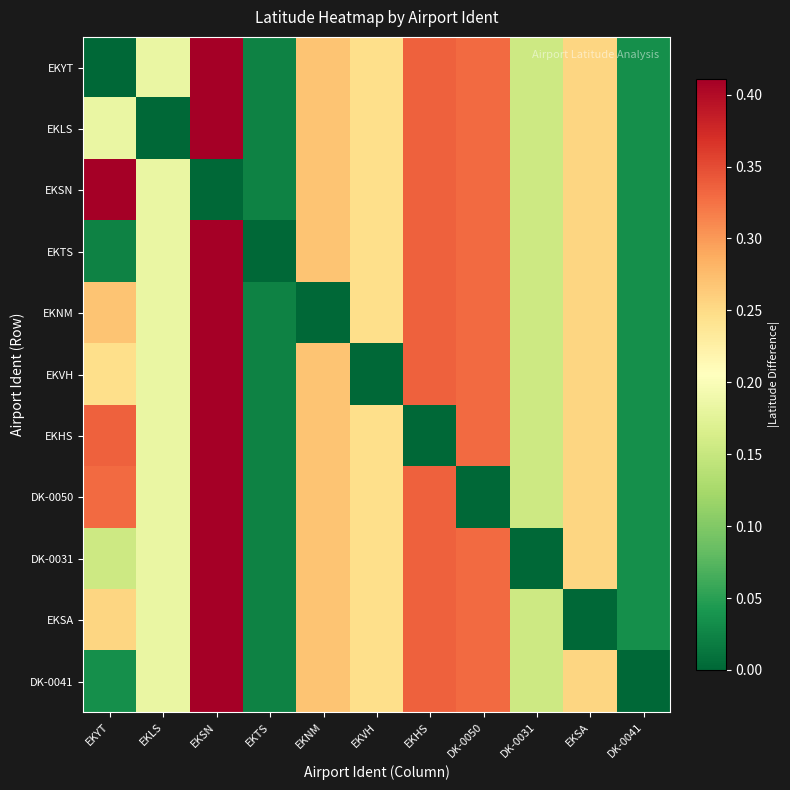

Rank the series by their maximum value, from highest to lowest.

EKYT, EKLS, EKSN, EKTS, EKNM, EKVH, EKHS, DK-0050, DK-0031, EKSA, DK-0041